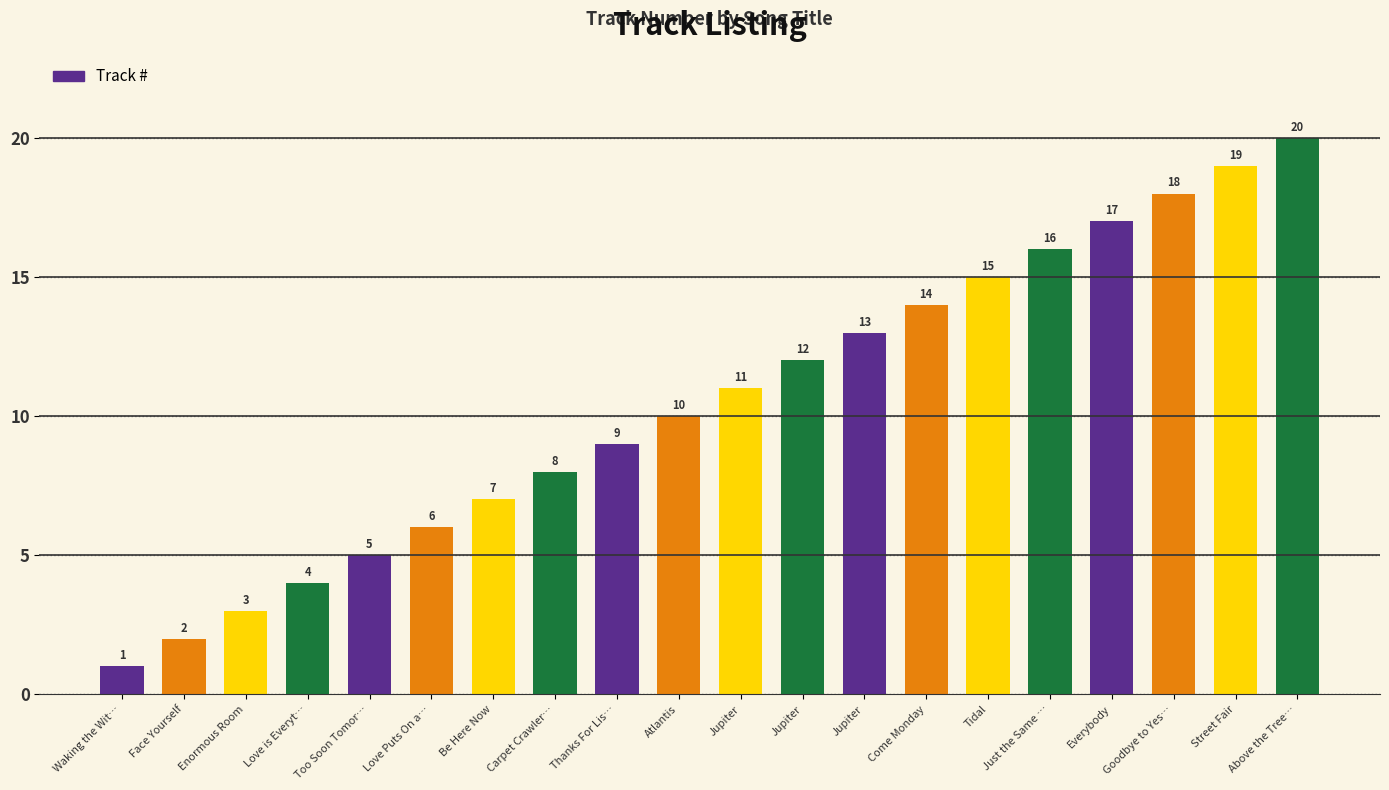

The chart shows a value of 6 at Jupiter. True or false?

False